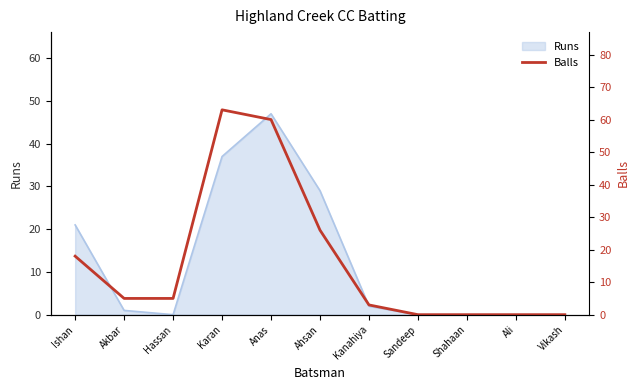

How many interior local peaks (higher than both neighbors) does the data have?

1